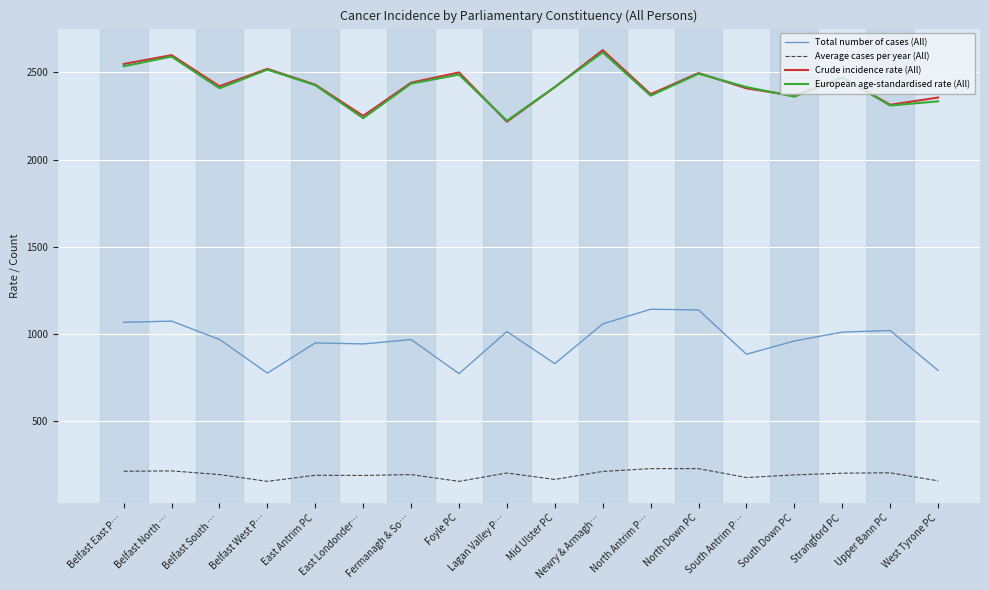

At how many categories does at least one series exceed 2006?

18